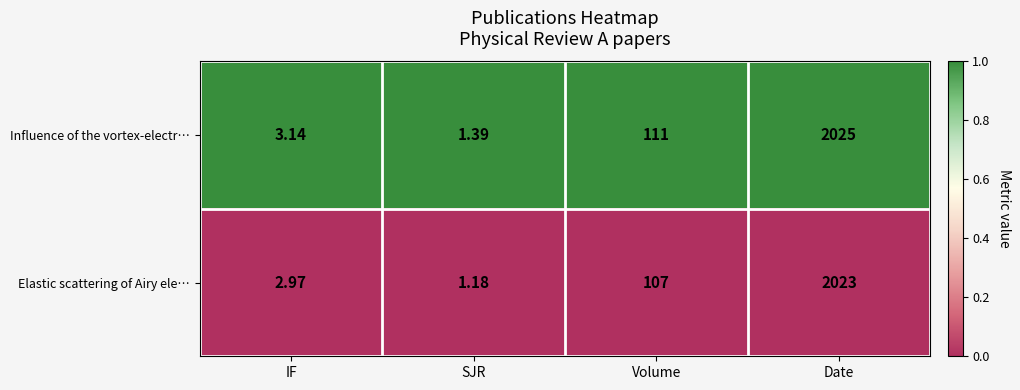

At which label does Influence of the vortex-electr… reach its peak?

Date